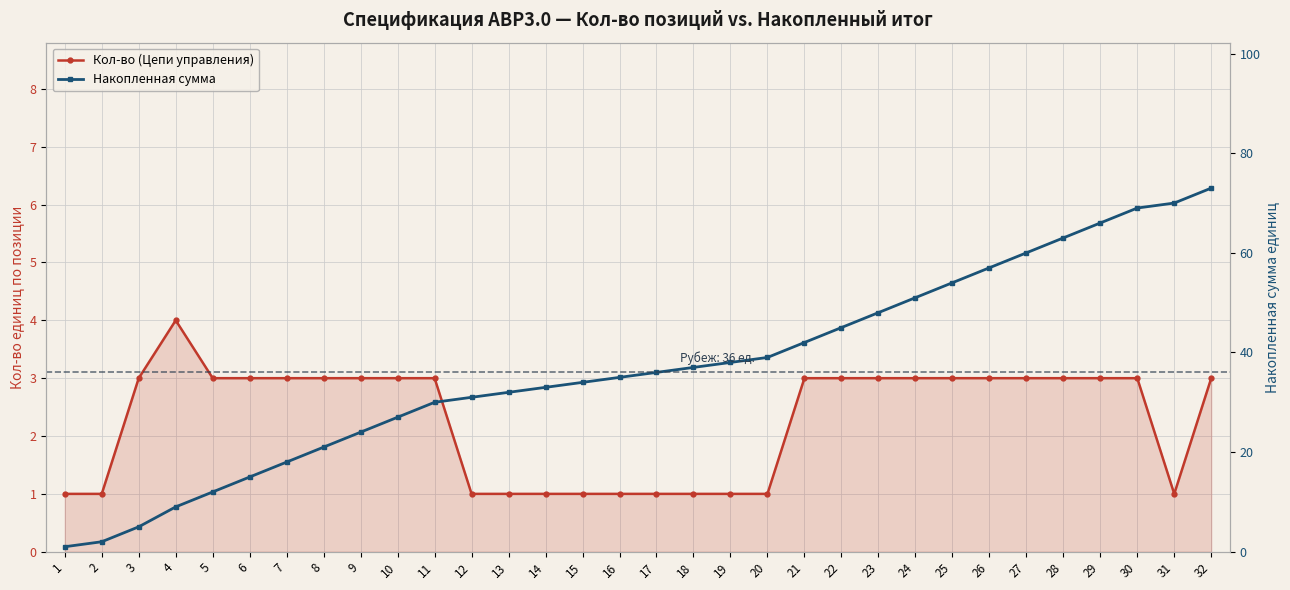

What is the sum of the Кол-во (Цепи управления) values at 2 and 4?

5